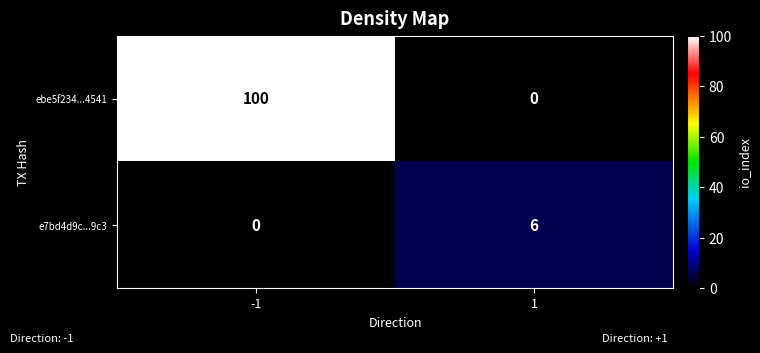

Rank the series by their maximum value, from highest to lowest.

ebe5f234...4541, e7bd4d9c...9c3